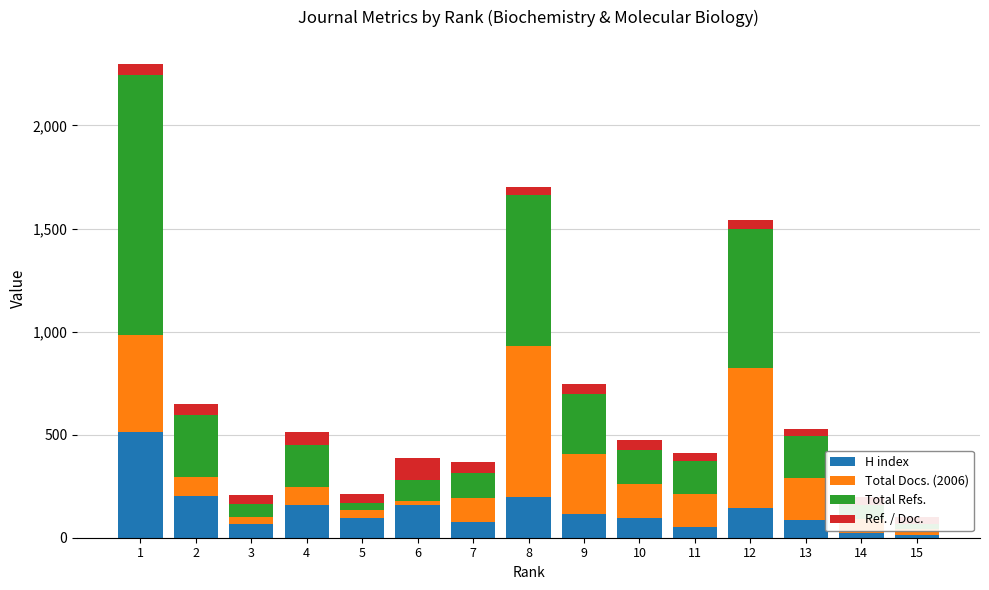

Reading left to right, transcribe all the data shown in this chart.

H index: 511	204	68	157	96	159	74	199	116	94	54	144	84	24	14
Total Docs. (2006): 474	90	33	88	38	19	121	731	291	165	158	678	204	68	27
Total Refs.: 1259	301	65	207	36	100	121	731	291	165	158	678	204	68	27
Ref. / Doc.: 56	55	40	62	44	109	50	40	46	52	42	40	36	38	33